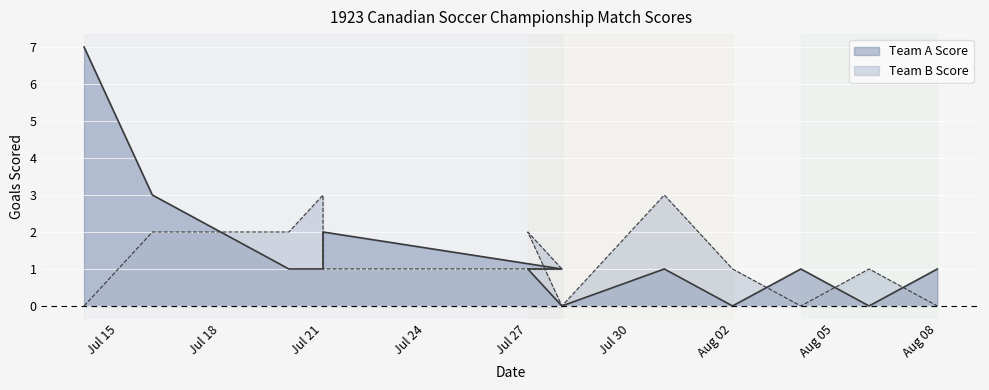

Rank the series at 1923-08-06 from highest to lowest value.

Team B Score, Team A Score